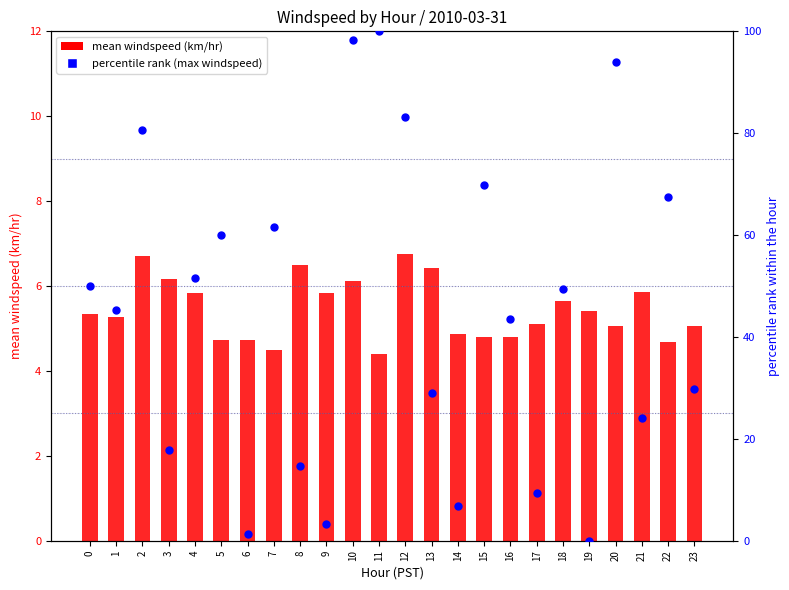

Which series has the widest spread of Y values?

percentile rank (max windspeed)